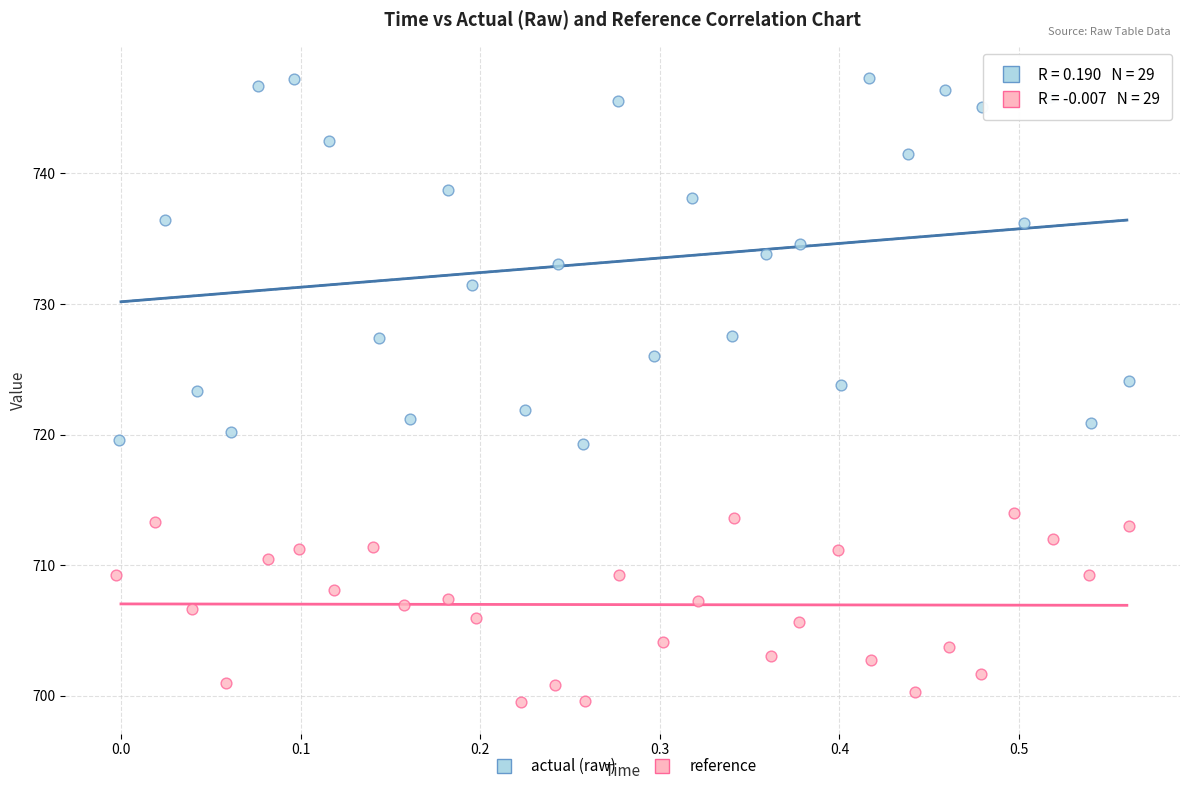

Which series contains the lowest Y value?

reference